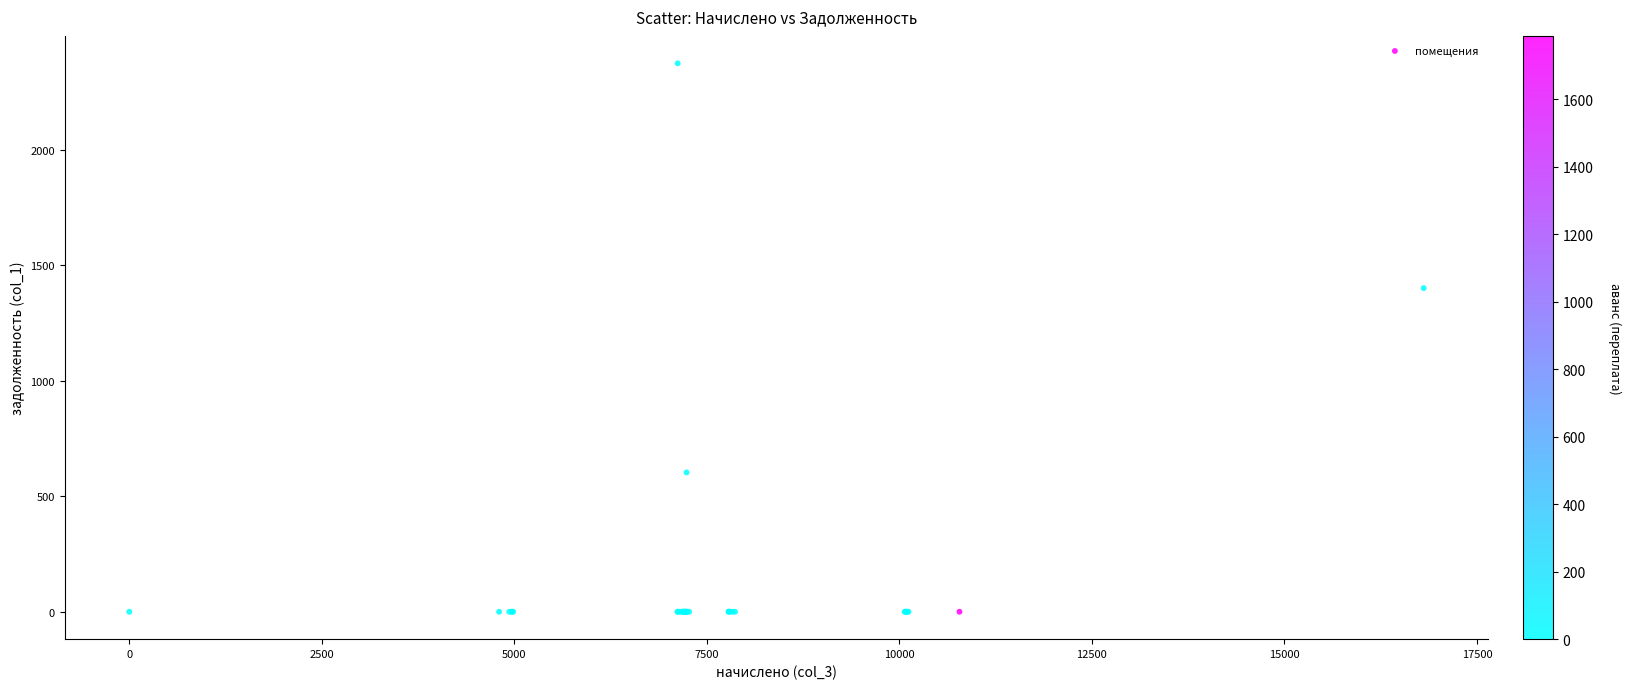

What Y value in the scatter plot is closest to 1186?

1400.7